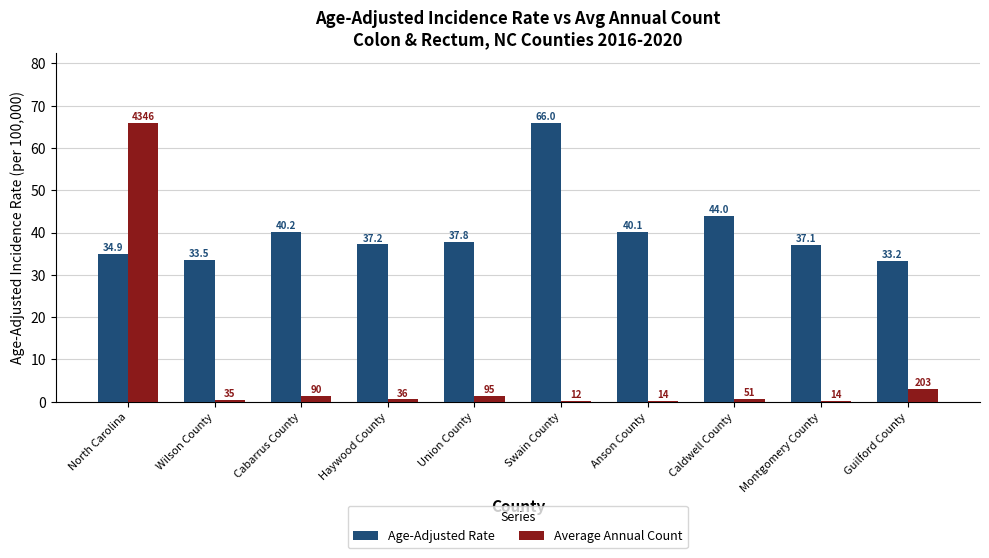

Are the bars horizontal?

No